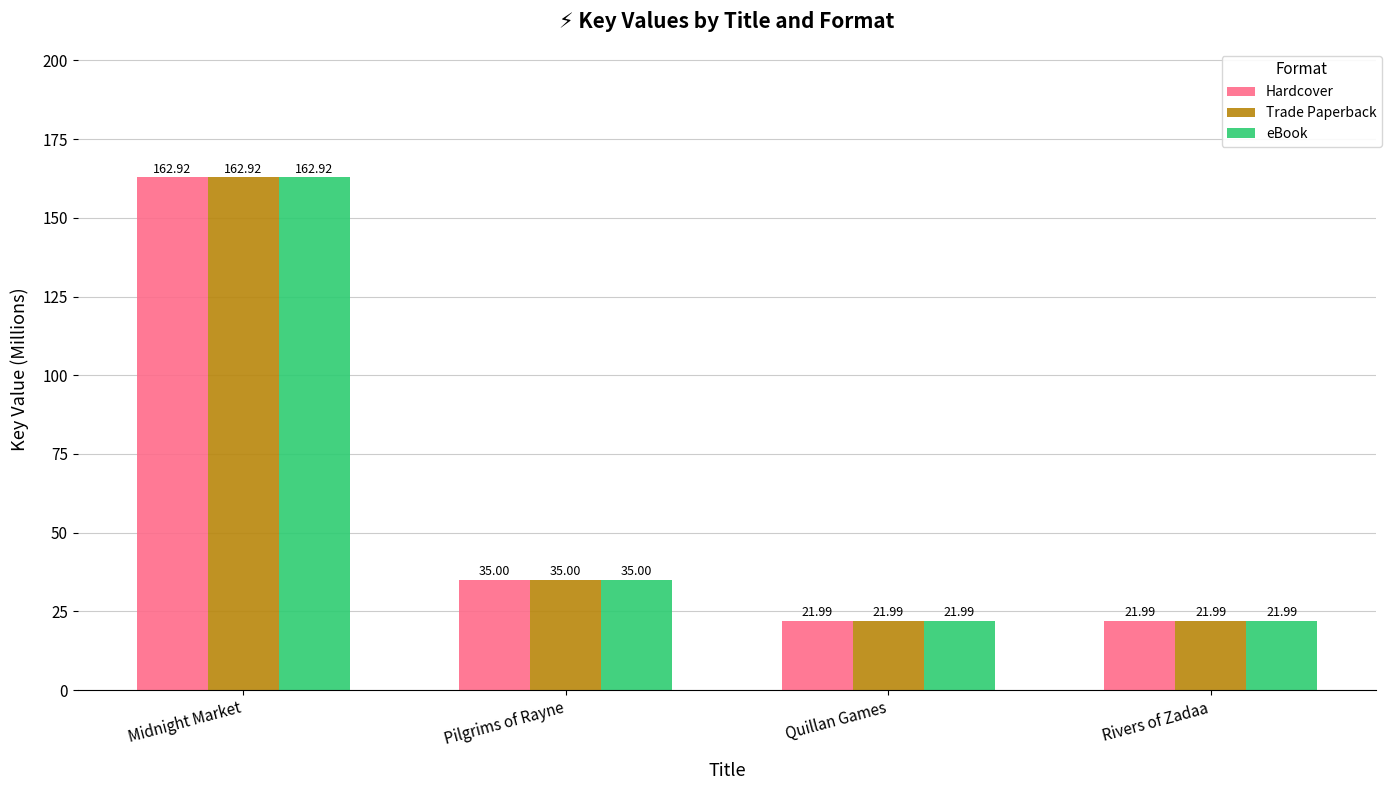

Where does the eBook series first go above 34?

Midnight Market